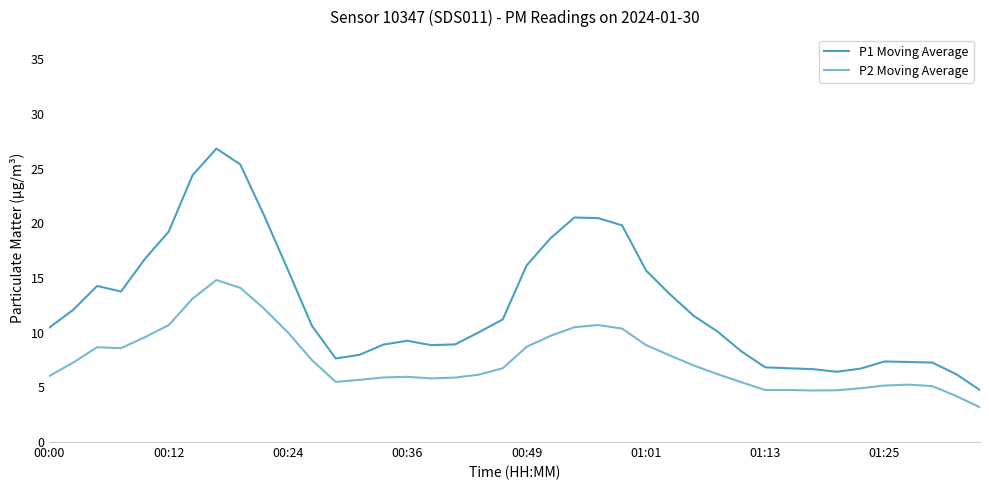

What is the maximum value for P2 Moving Average?

14.8